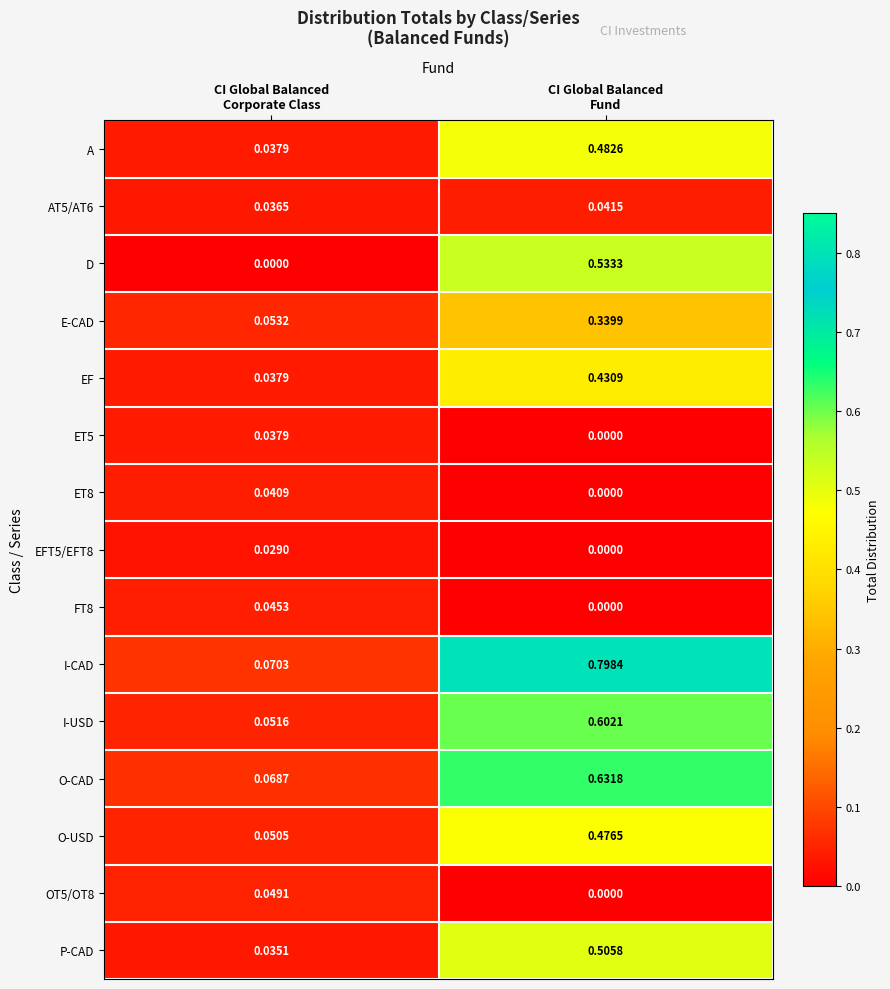

At which category does the chart reach its peak across all series?

CI Global Balanced
Fund